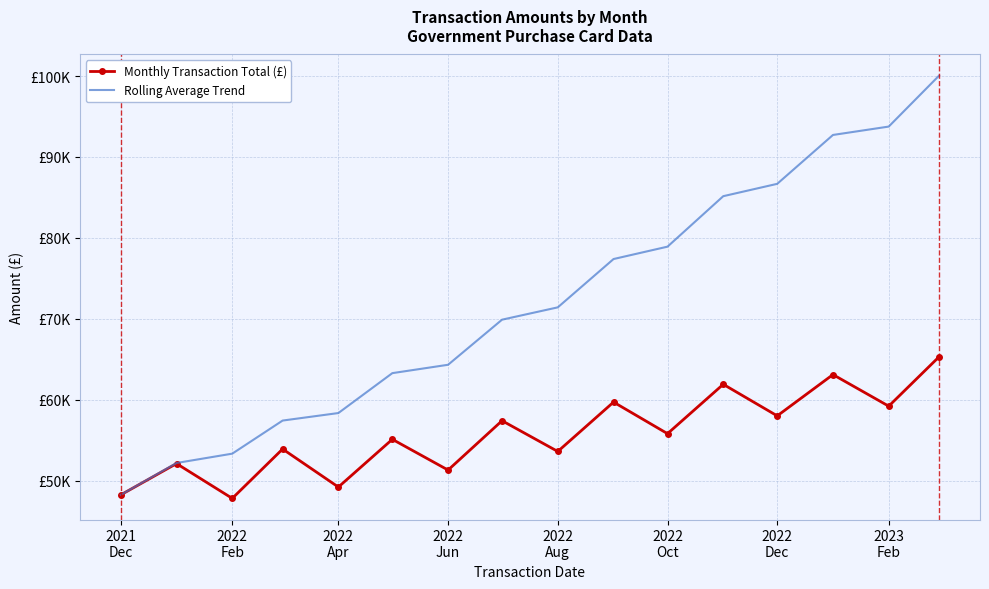

At how many categories does at least one series exceed 50068?

15